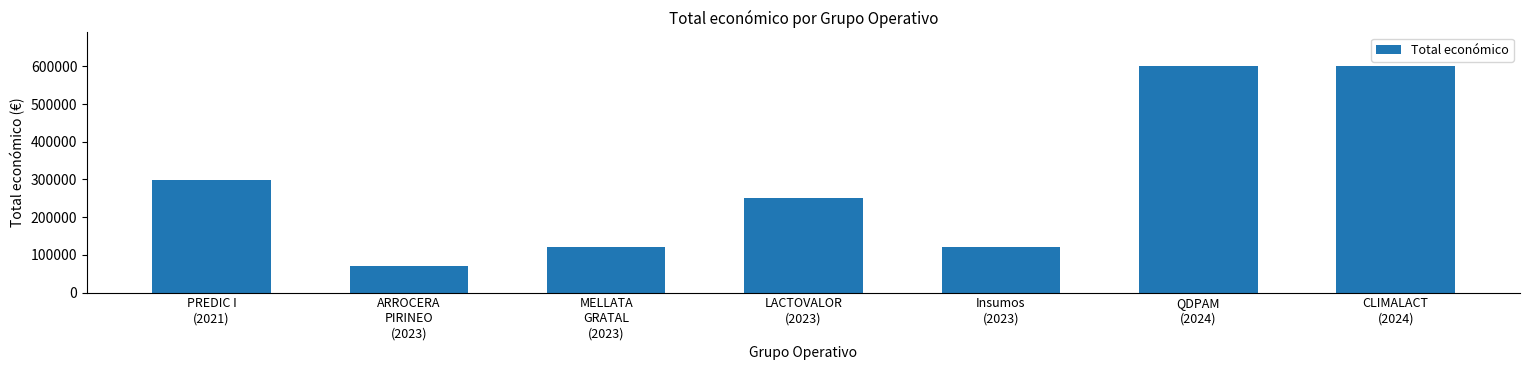

What is the maximum value shown in the chart?

600000